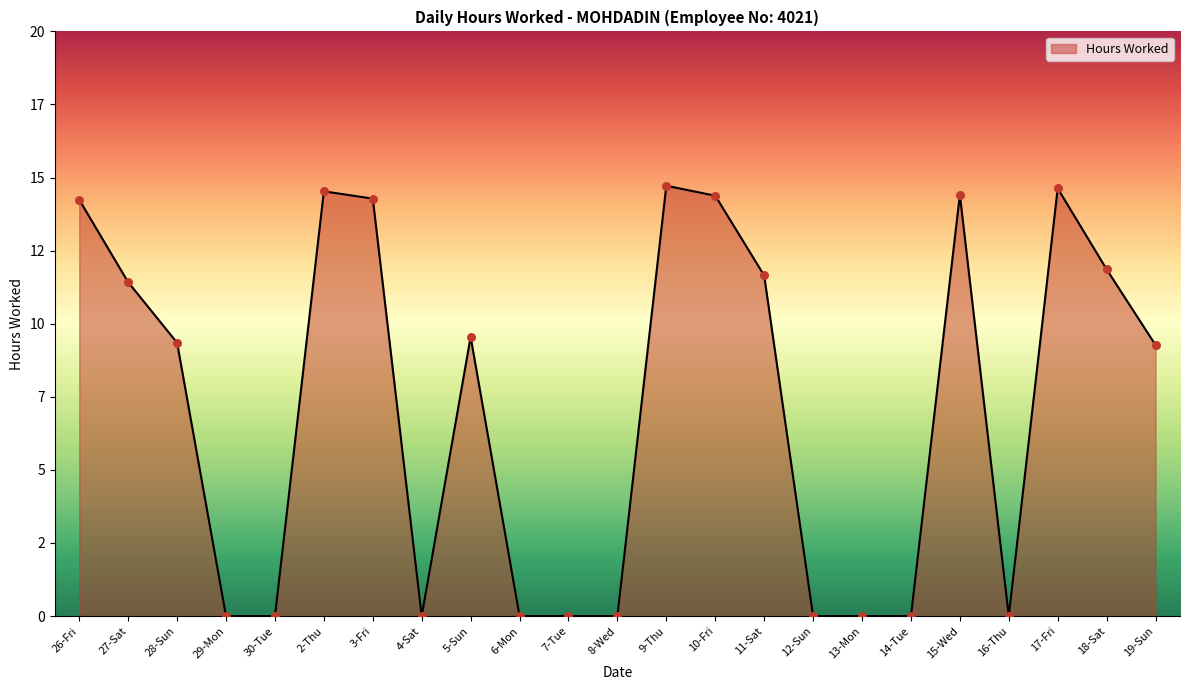

What is the change in value from 4-Sat to 5-Sun?

+9.6